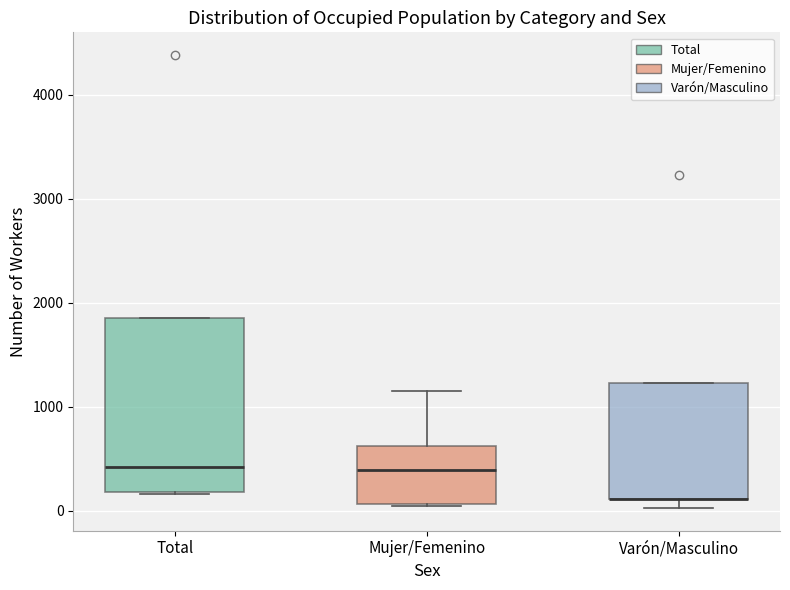

Reading left to right, transcribe this box plot: for each box, give where its median line is, the range the box spans, and where its two whiskers end, as read against the y-axis. The values are not printed on the chart, so give them approximately, as read against the axis.

Total: median 400, box 200 to 1900, whiskers 200 to 1900
Mujer/Femenino: median 400, box 100 to 600, whiskers 0 to 1200
Varón/Masculino: median 100 (drawn on the box's lower edge), box 100 to 1200, whiskers 0 to 1200